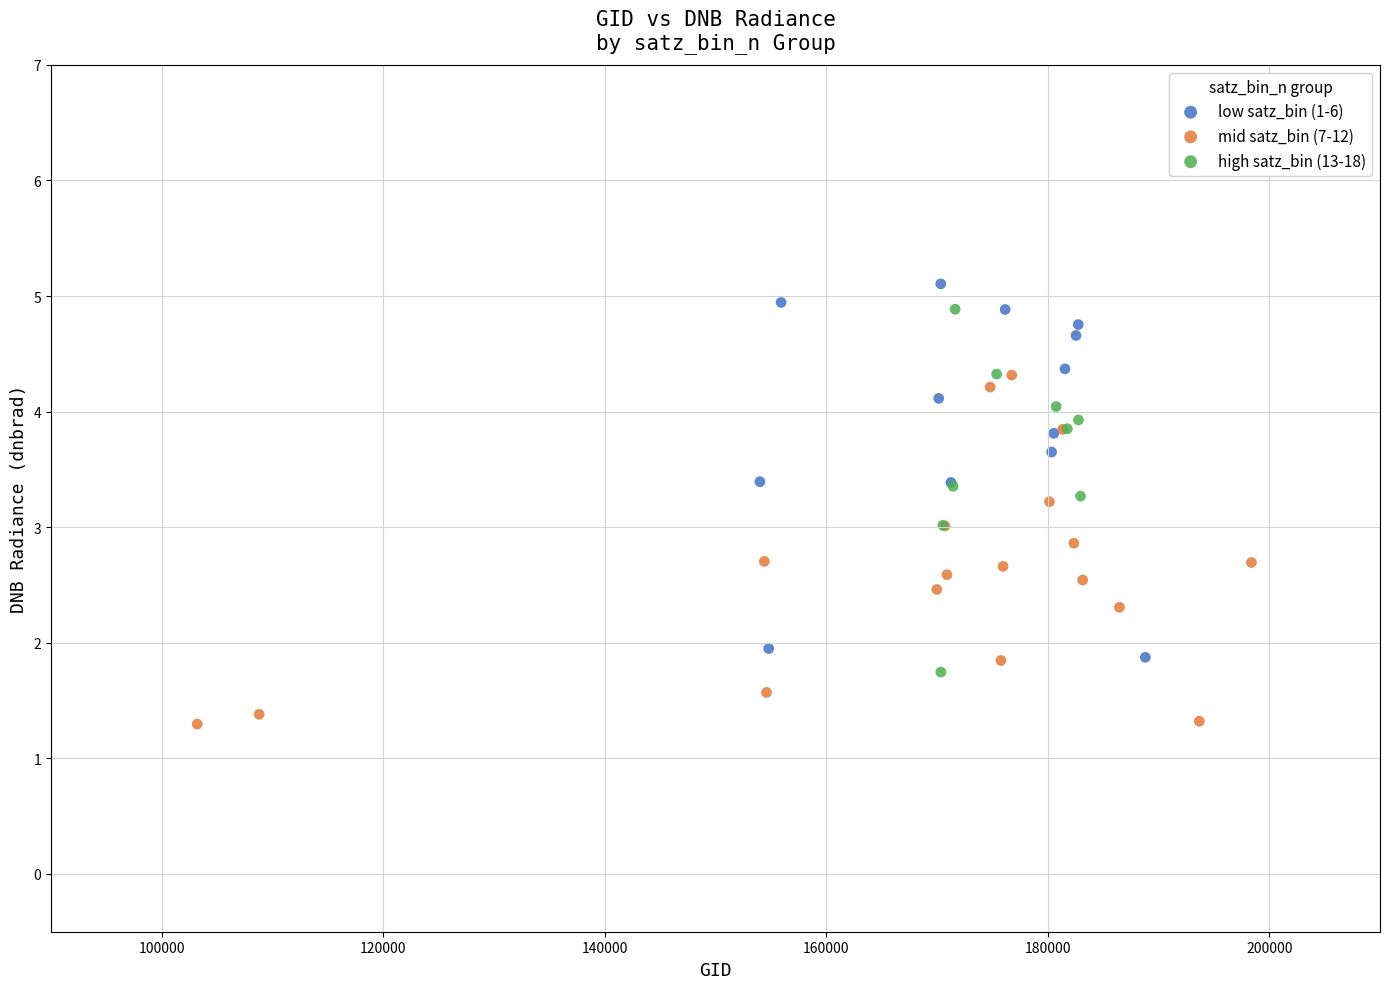

Which series contains the lowest Y value?

mid satz_bin (7-12)